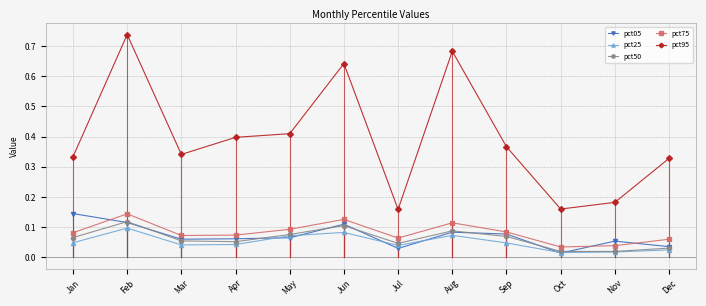

The value of pct25 at May is 0.1. True or false?

True